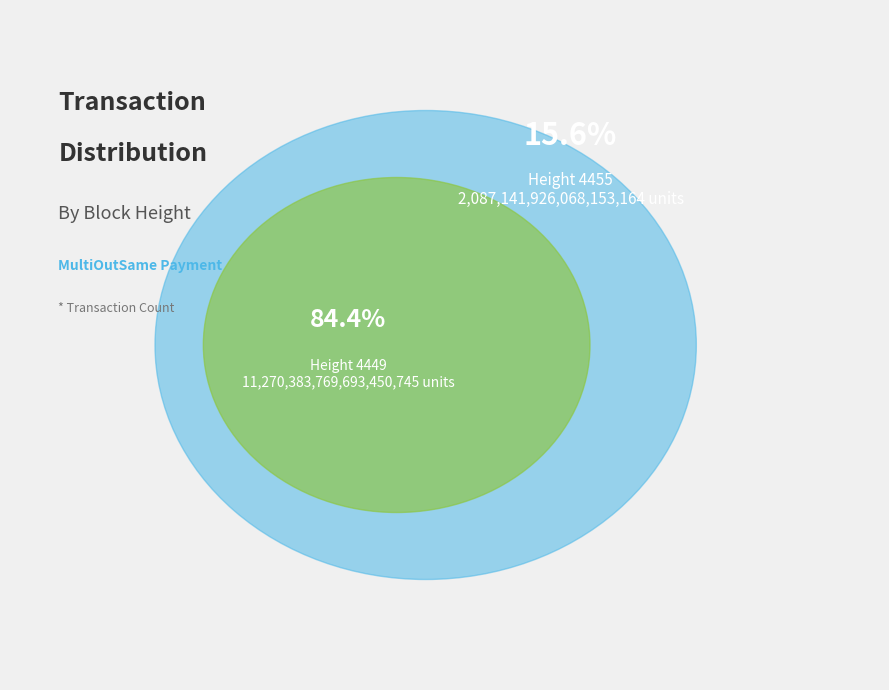

Is it true that 4455 is 16% of the pie?

True